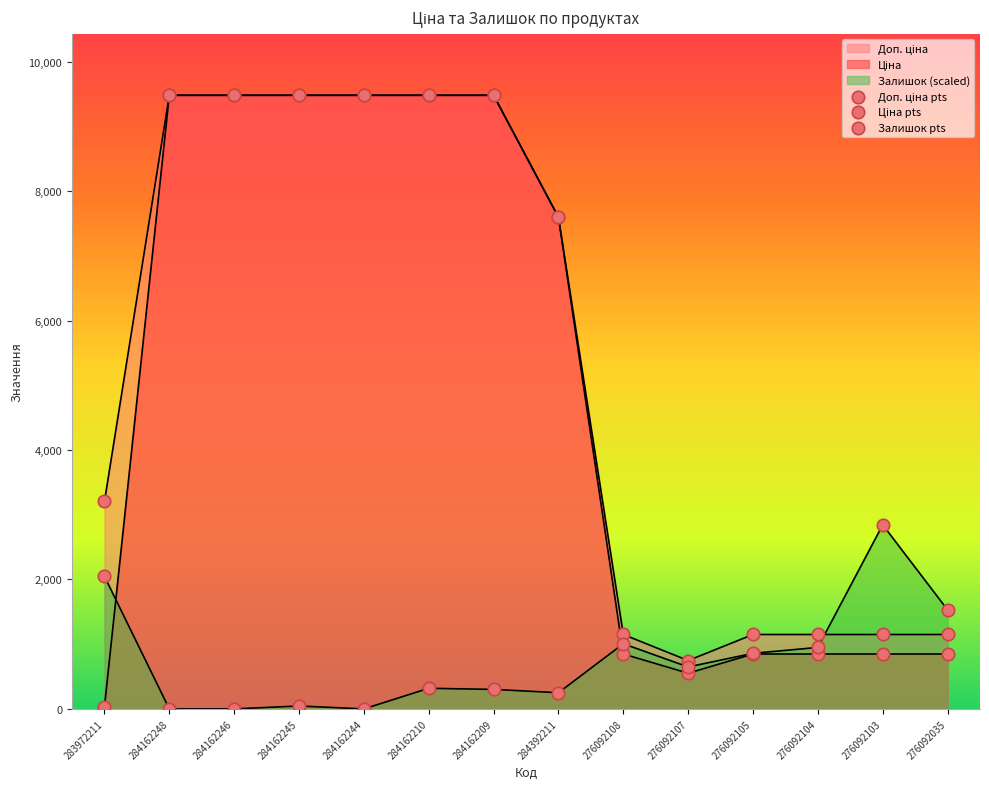

Is the value of Доп. ціна at 284162244 greater than the value of Ціна at 284162248?

No